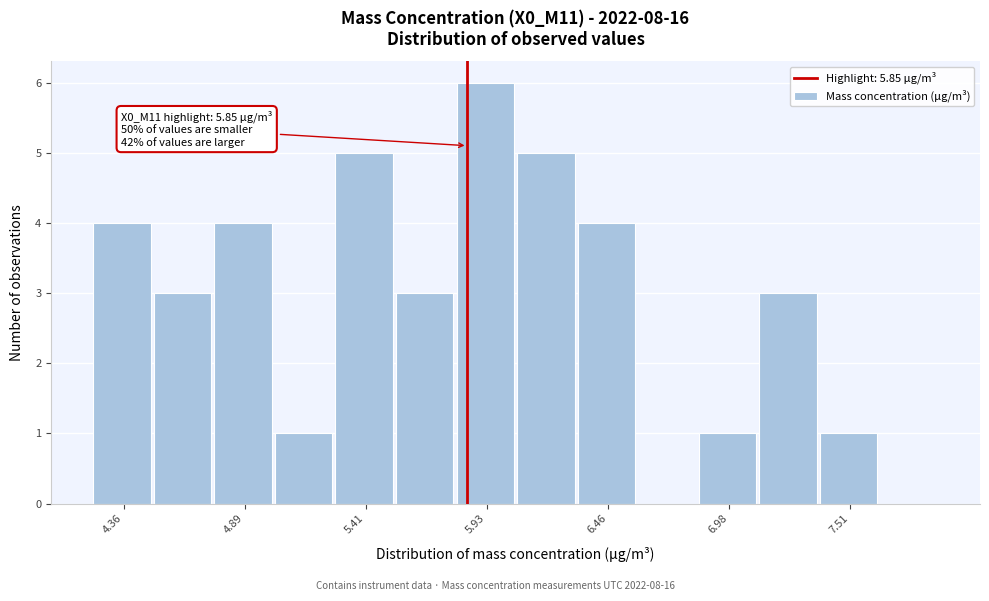

Read against the x-axis, roughly where is the centre of the tallest bar?

5.9